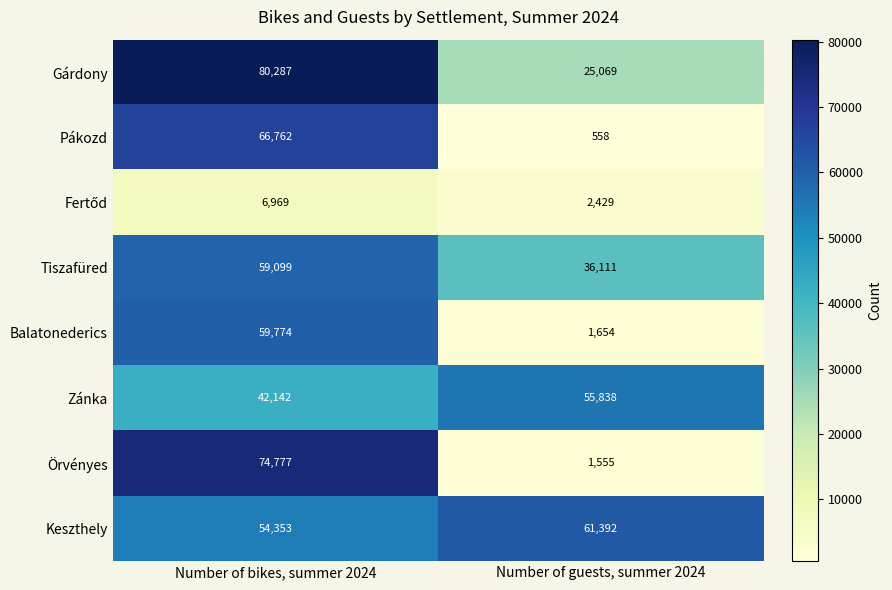

The Örvényes series shows 50095 at Number of bikes, summer 2024. True or false?

False